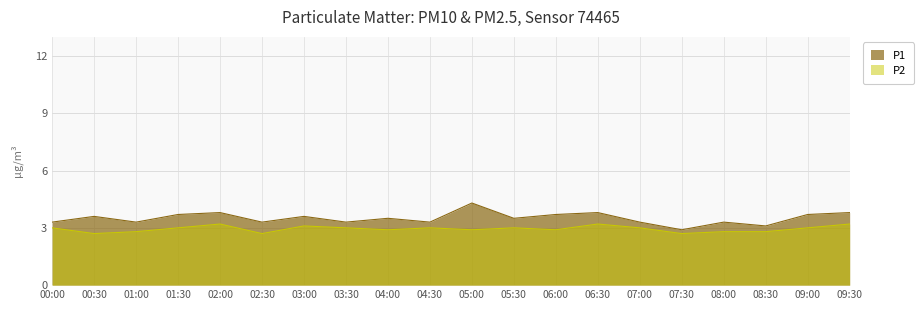

How many lines are shown in the chart?

2